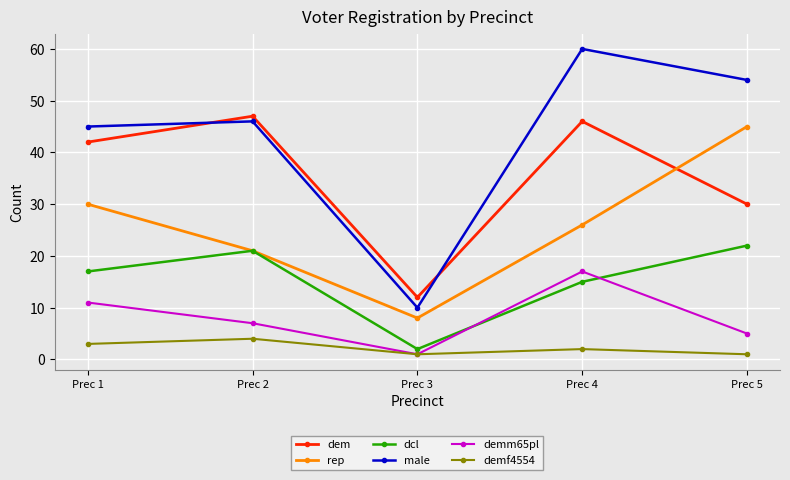

Rank the series by their maximum value, from highest to lowest.

male, dem, rep, dcl, demm65pl, demf4554